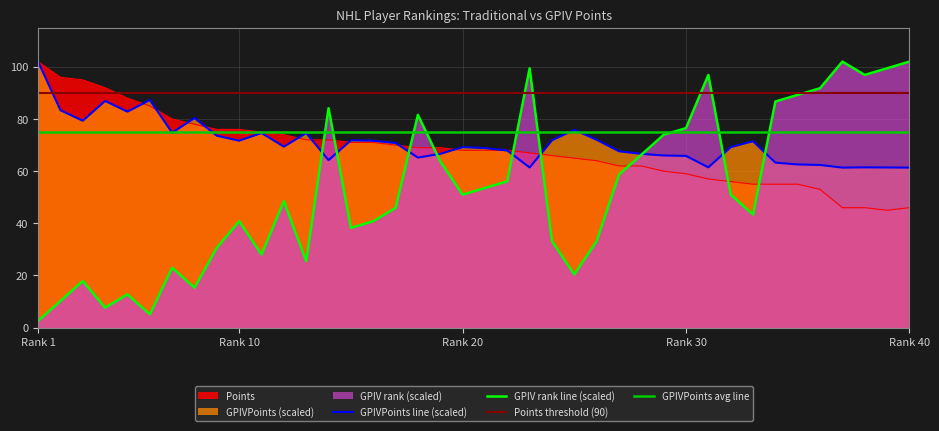

Which series ends up on top after the final intersection of Points and GPIVPoints?

GPIVPoints